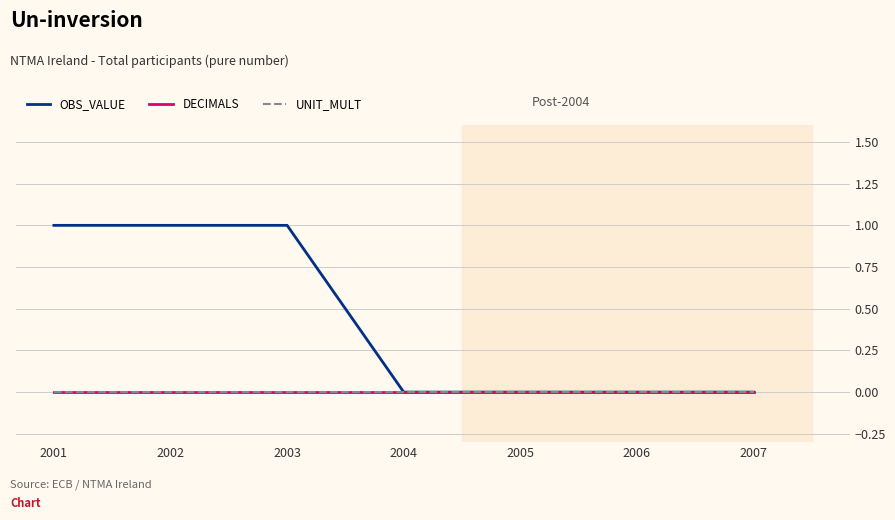

True or false: DECIMALS and UNIT_MULT intersect in this chart.

False